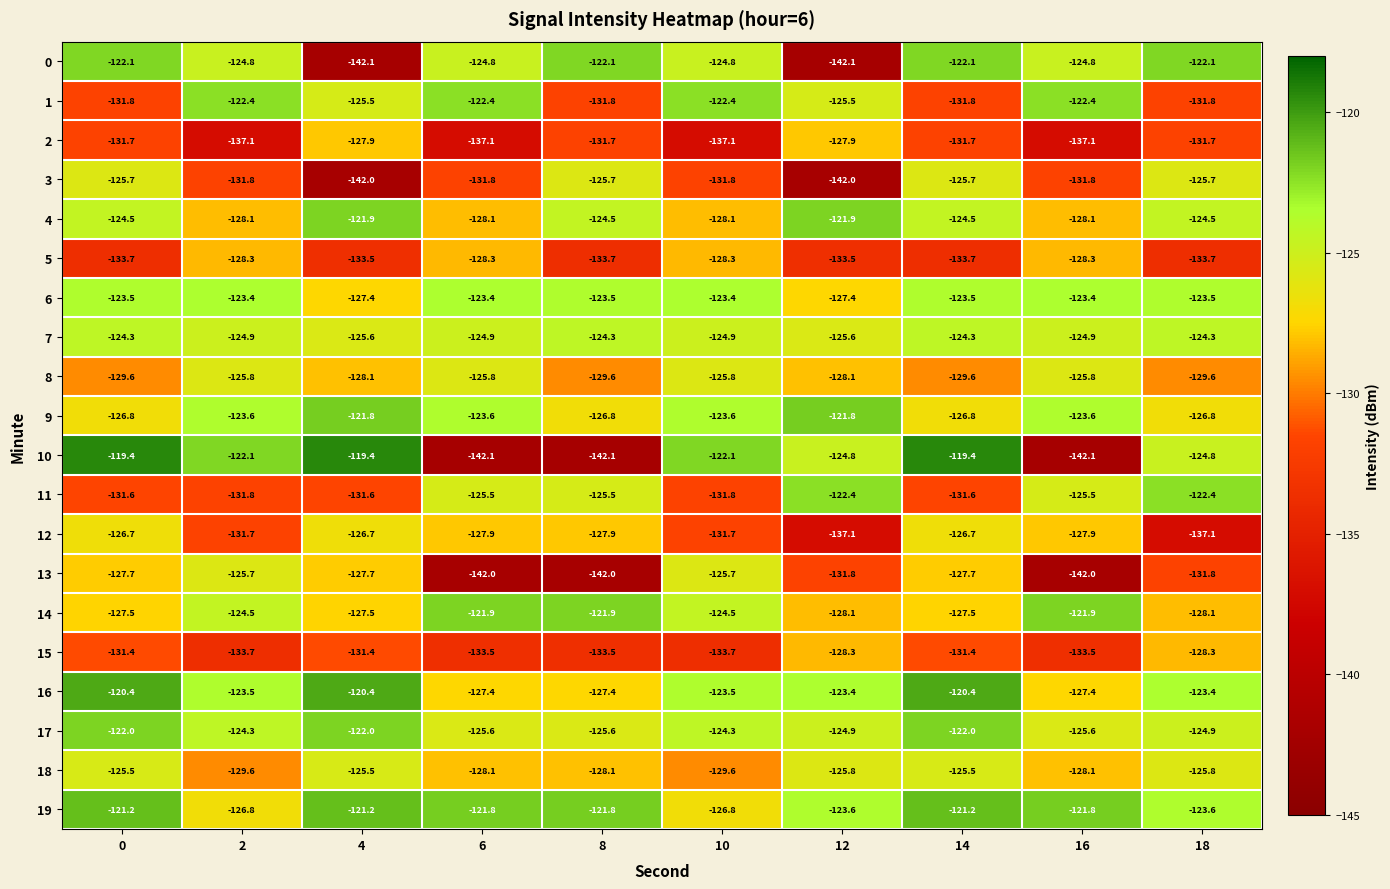

What is the sum of the 12 values at 18 and 16?

-265.0